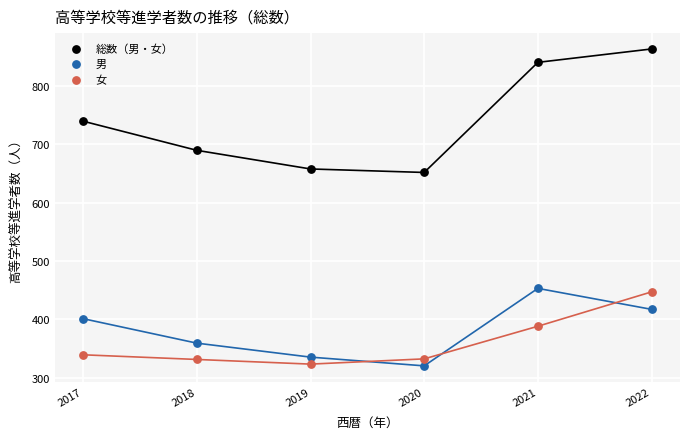

What is the X range (max minus min) for the scatter plot?

5